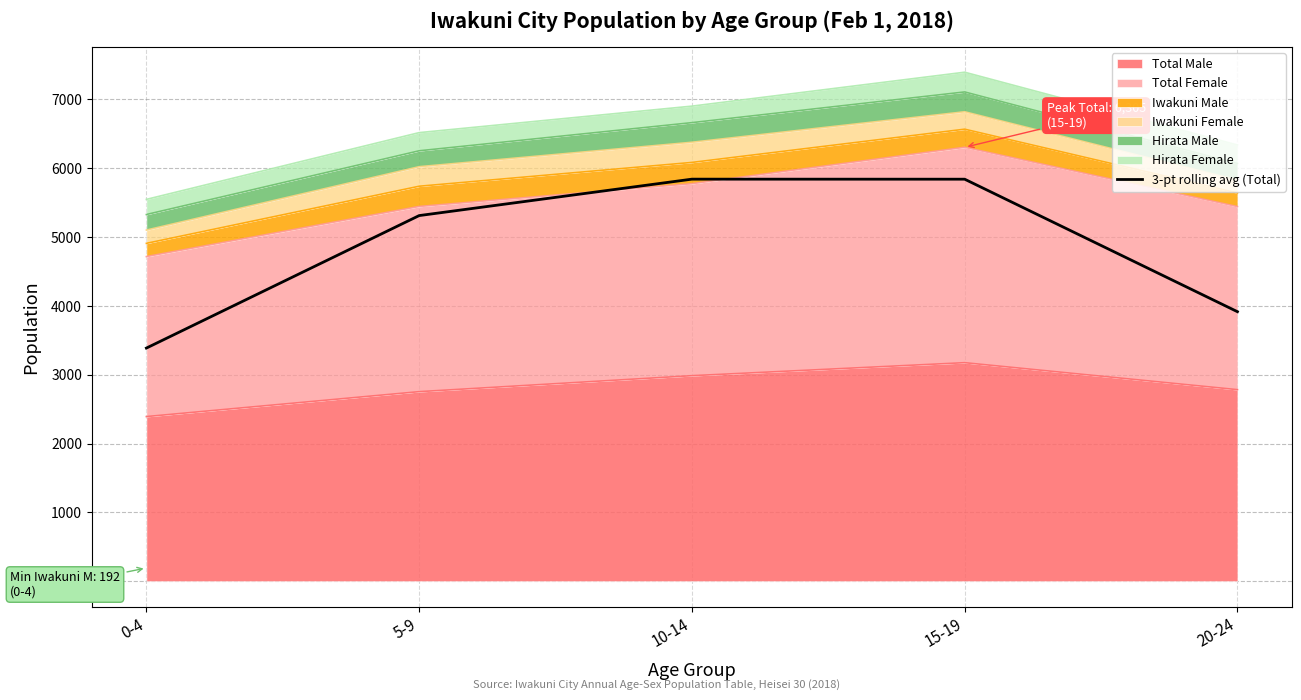

Which has a higher value, 5-9 or 0-4?

5-9